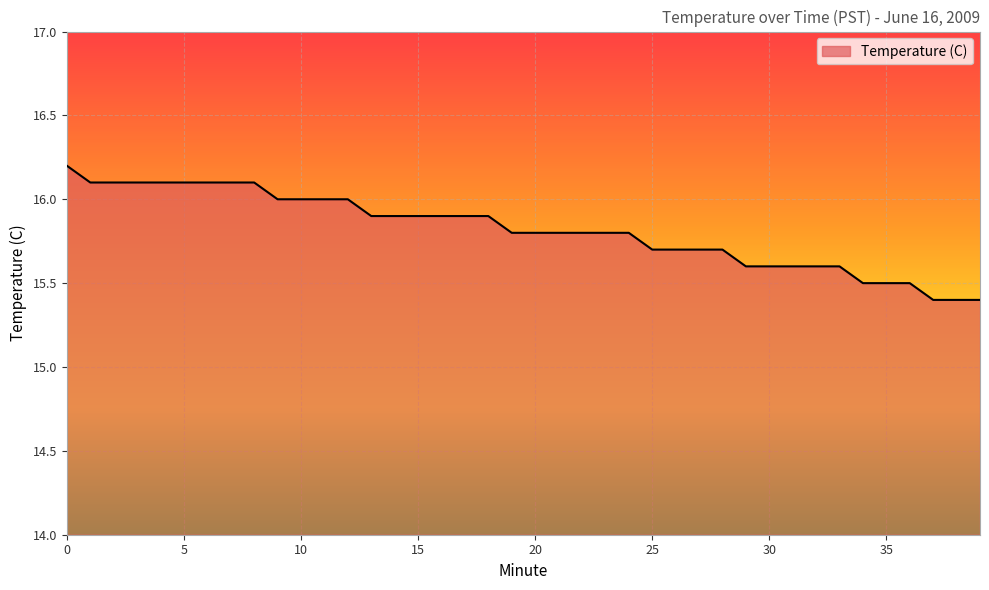

What is the minimum value shown in the chart?

15.4